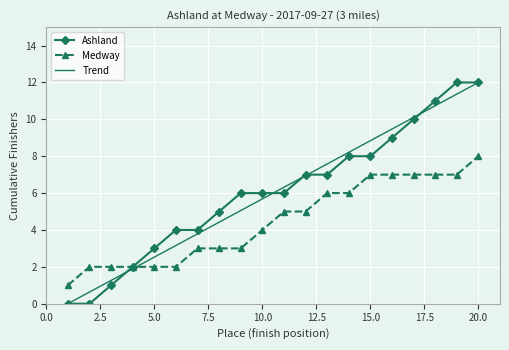

What is the maximum value for Trend?

12.0